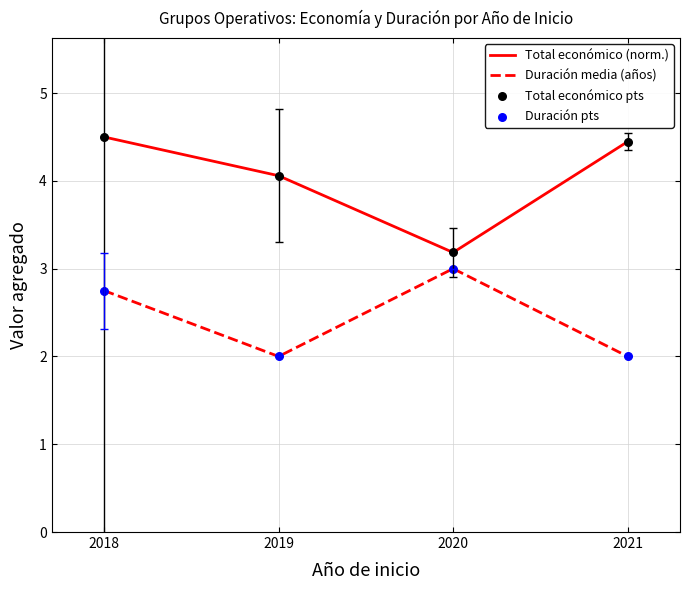

What is the greatest value displayed?

4.5